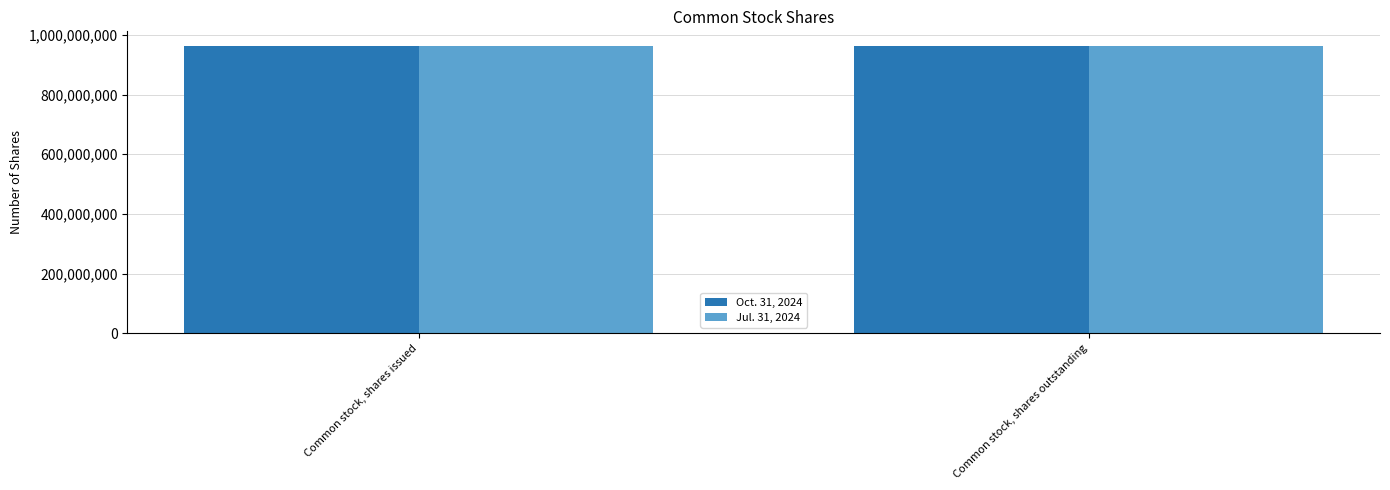

Count the number of data series in this chart.

2